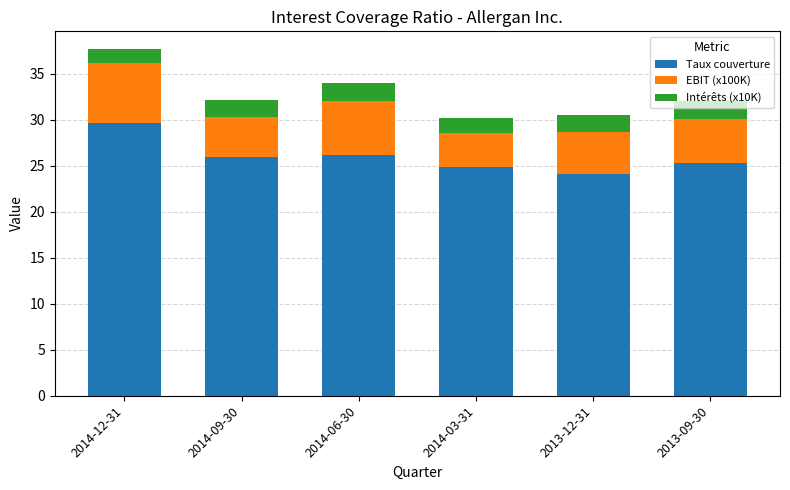

The value of Taux couverture at 2014-06-30 is 13.9. True or false?

False